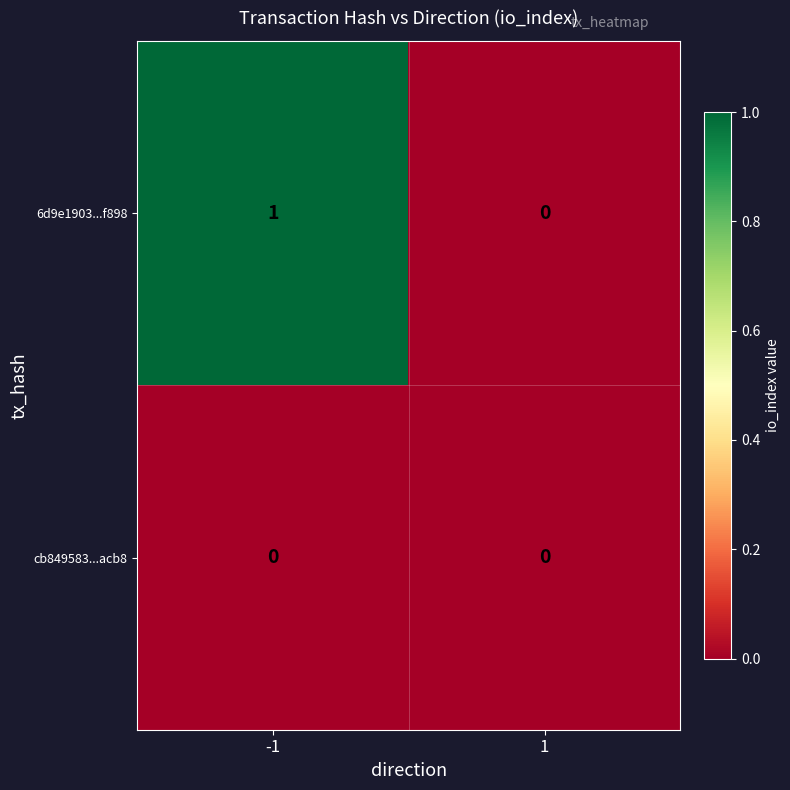

What is the total value across all series at -1?

1